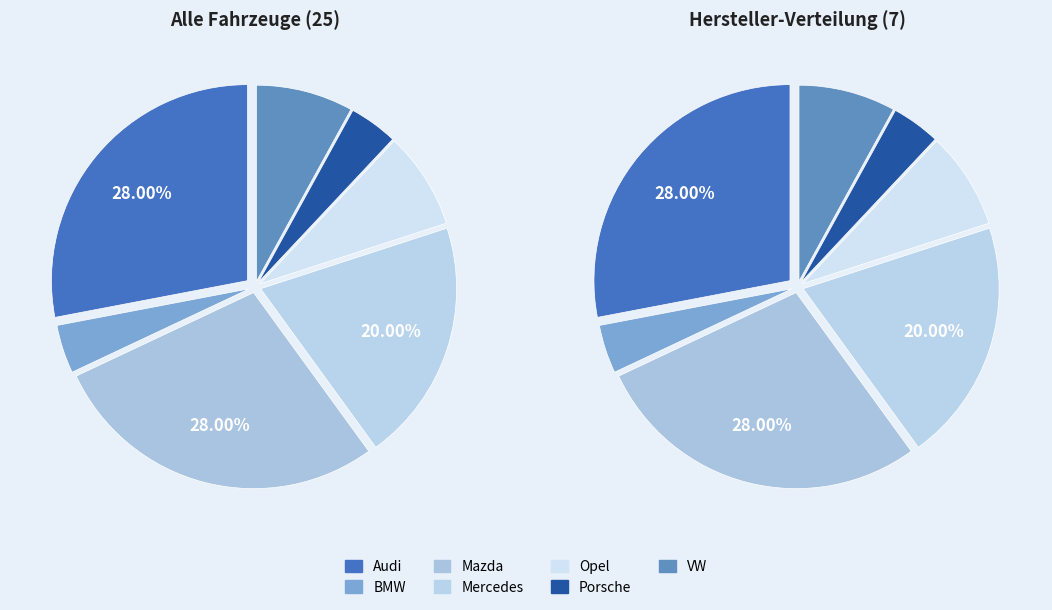

Between Audi and VW, which is larger?

Audi